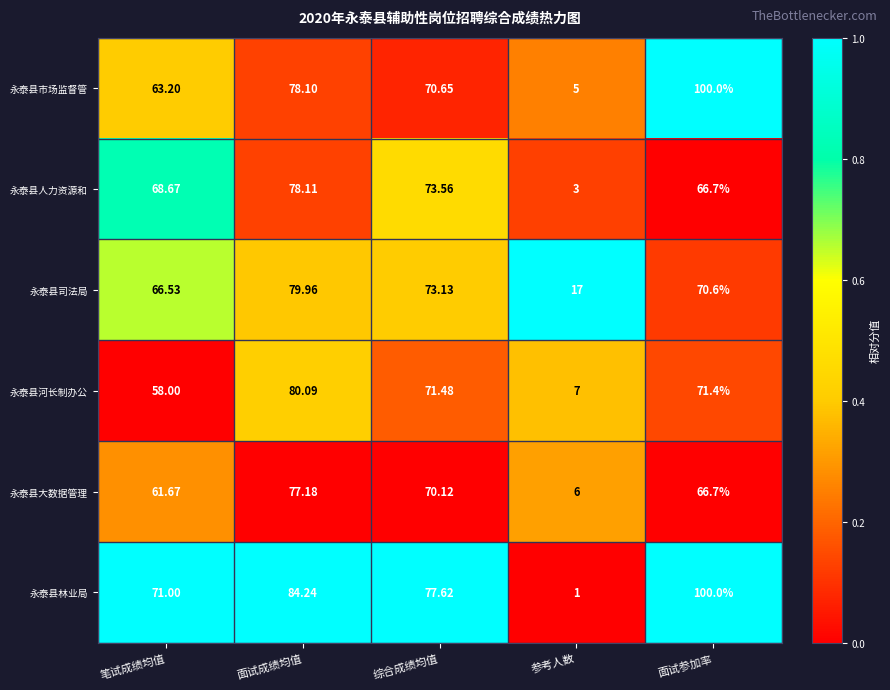

List the labels in order of 永泰县大数据管理 value, largest first.

面试成绩均值, 综合成绩均值, 面试参加率, 笔试成绩均值, 参考人数